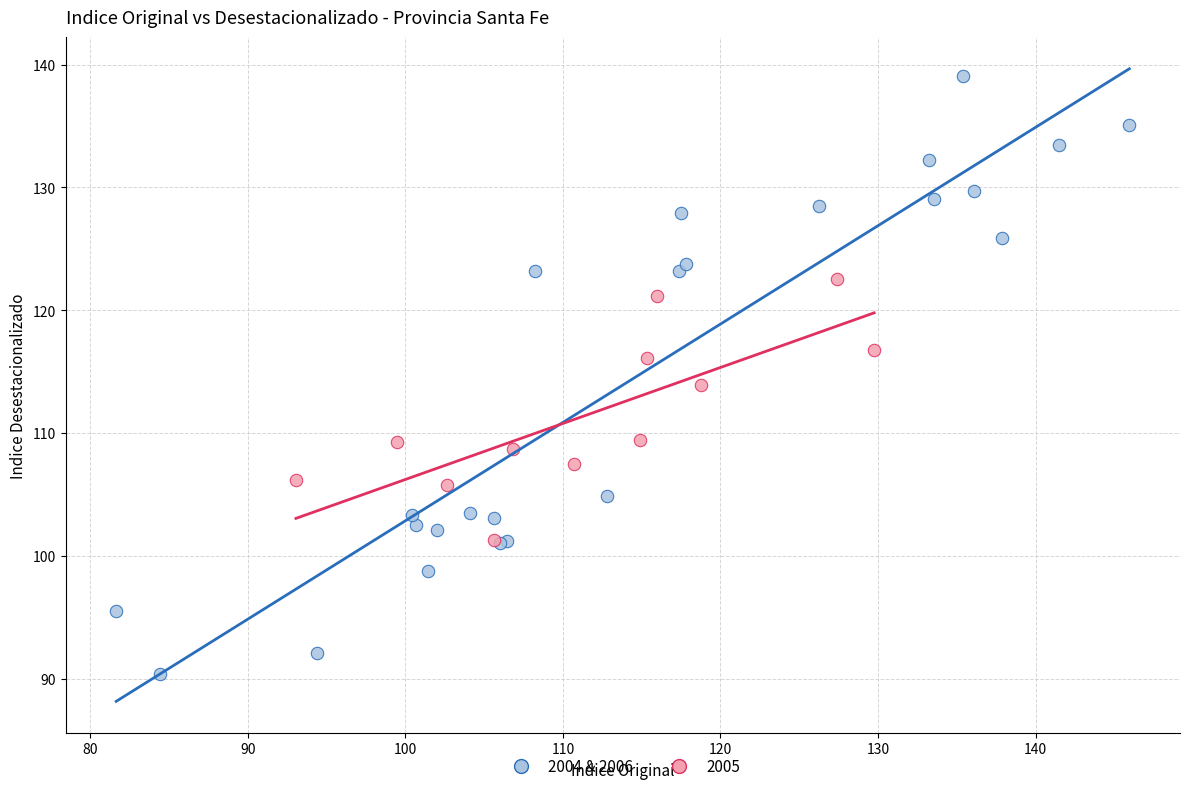

Which series contains the highest Y value?

2004 & 2006